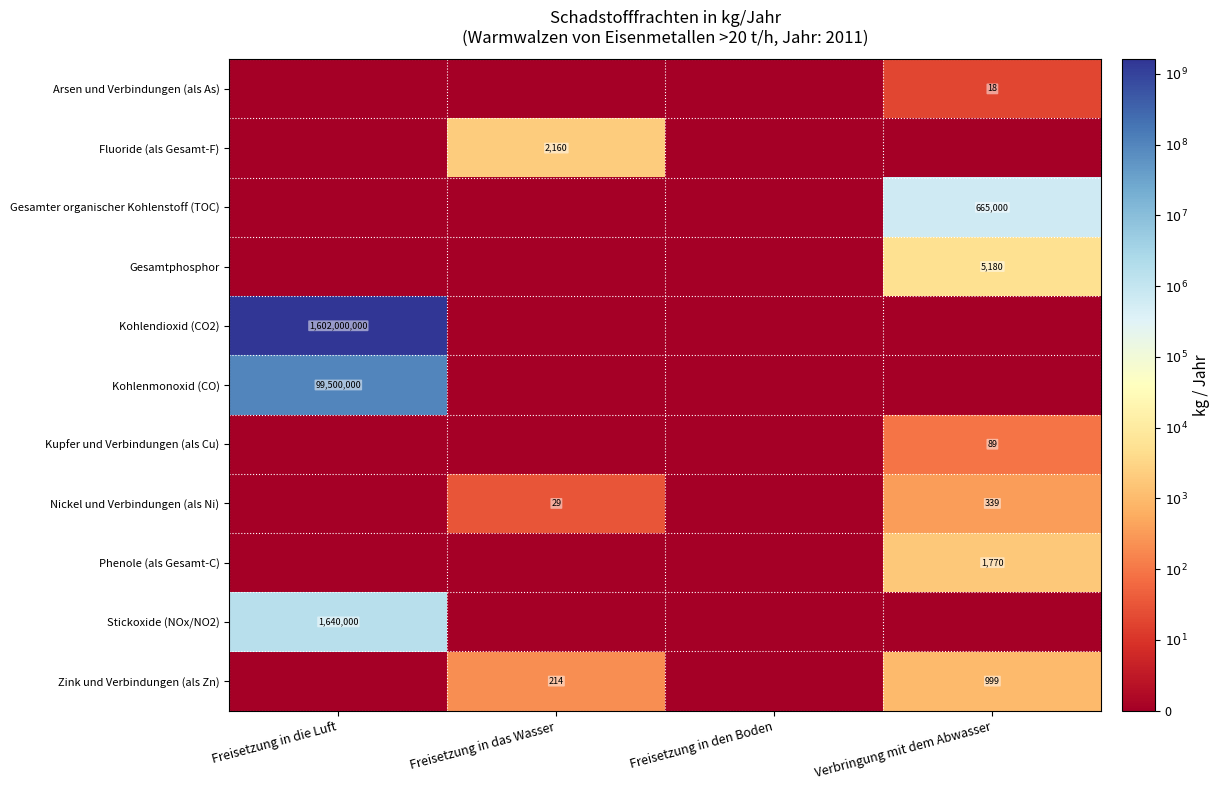

How many series are shown in this chart?

11